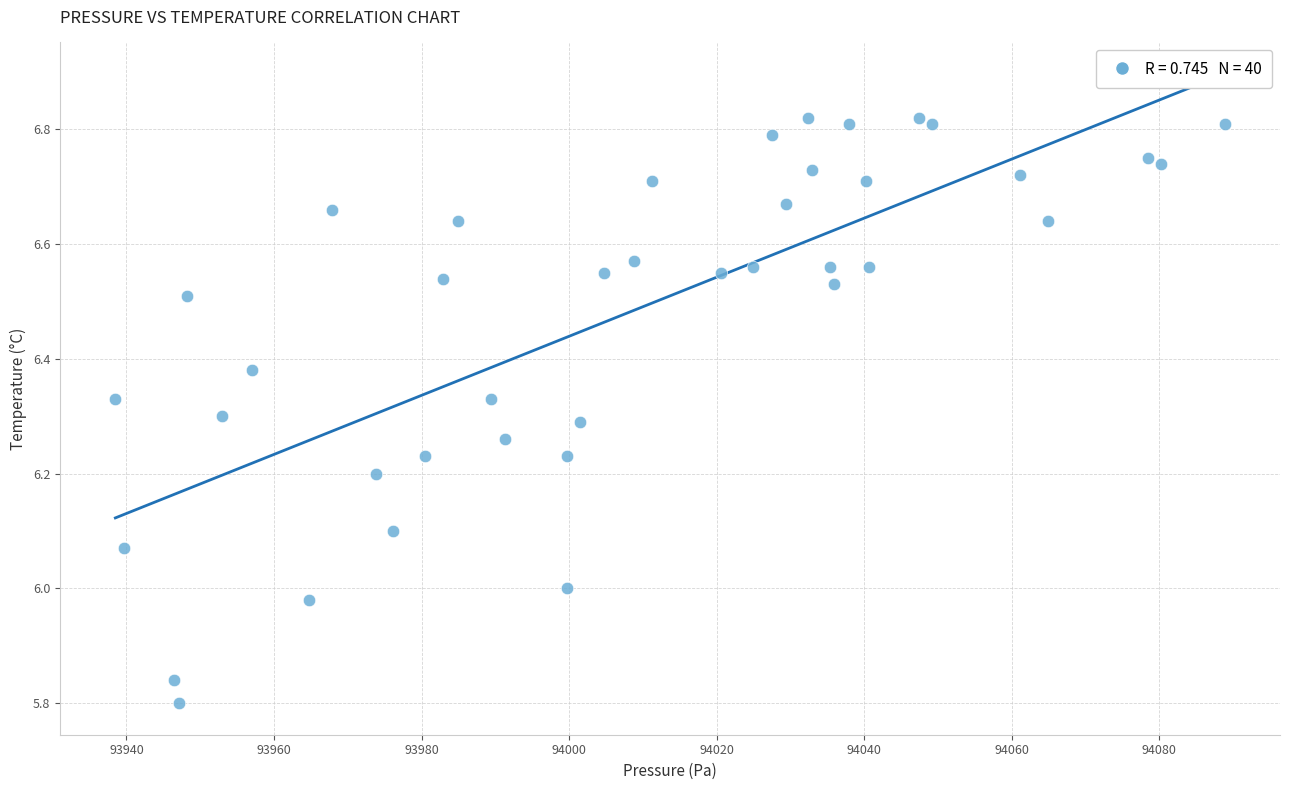

What is the range of Y values (max minus min)?

1.0